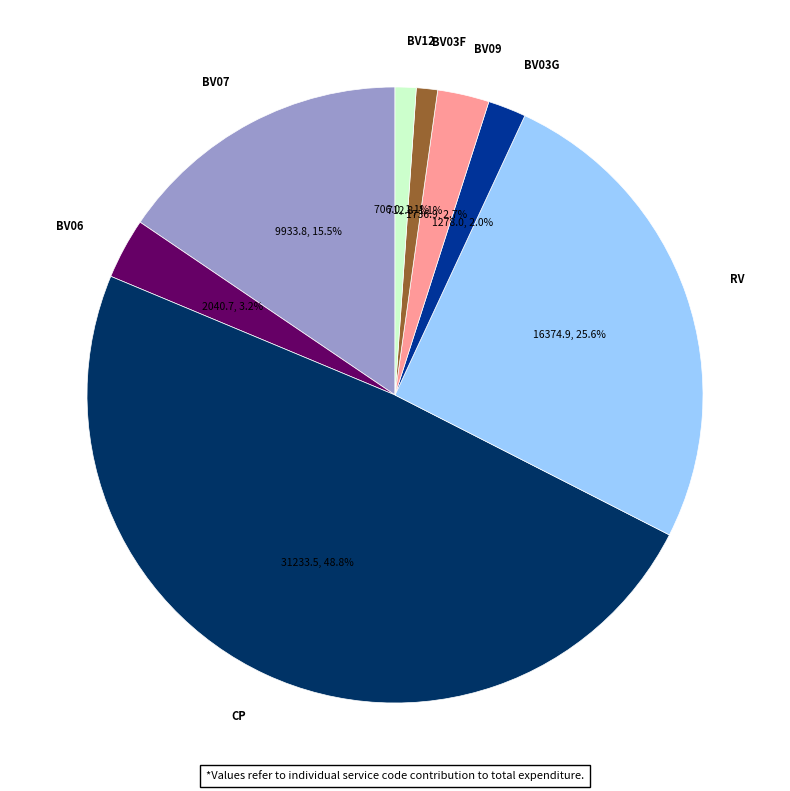

Count the number of slices in the pie.

8